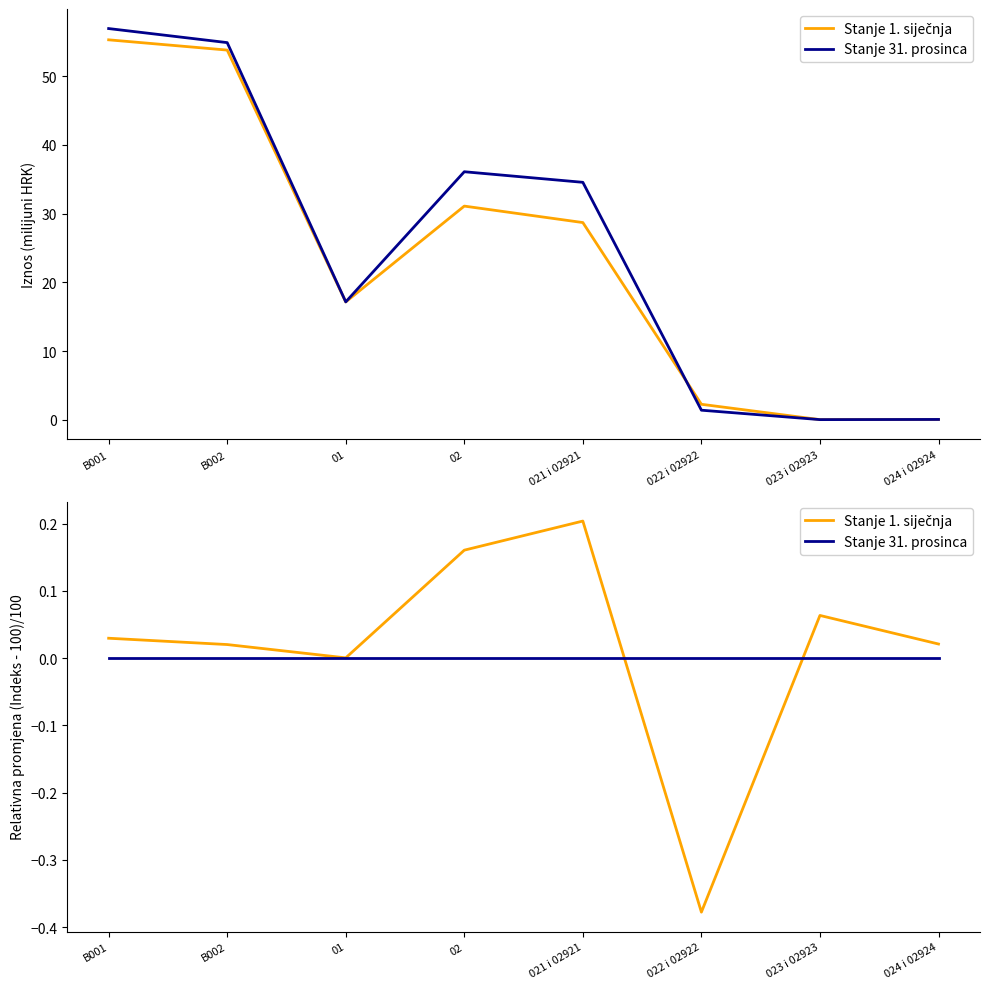

What is the sum of all Stanje 1. siječnja values?

0.1